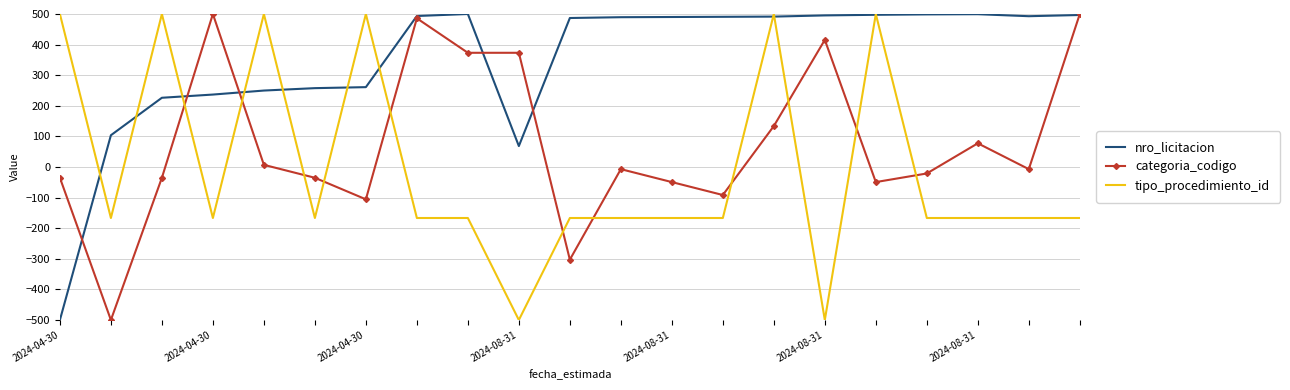

What is the lowest value of the categoria_codigo series?

-500.0